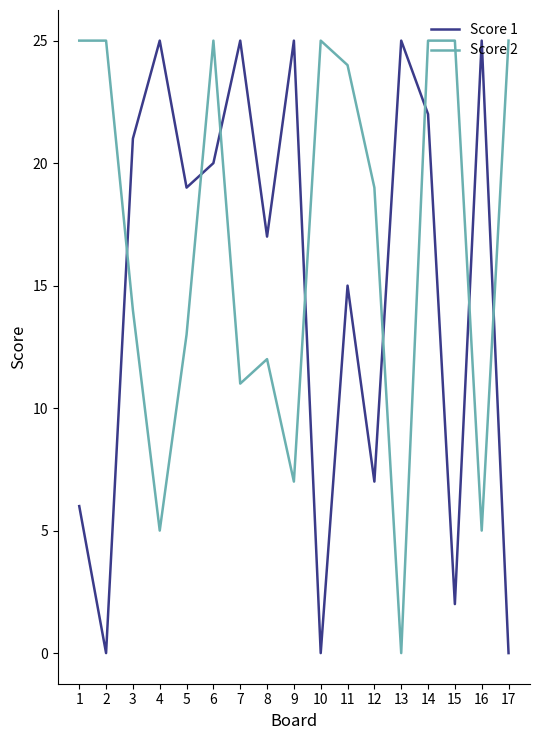

Rank the series at 14 from lowest to highest value.

Score 1, Score 2